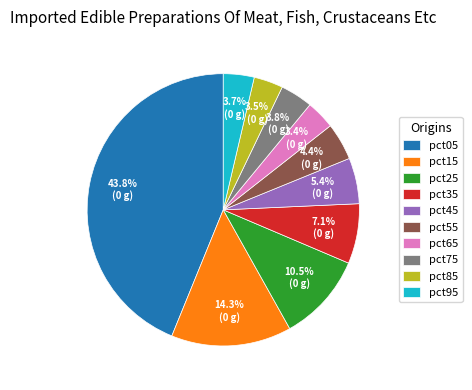

Between pct05 and pct55, which is larger?

pct05